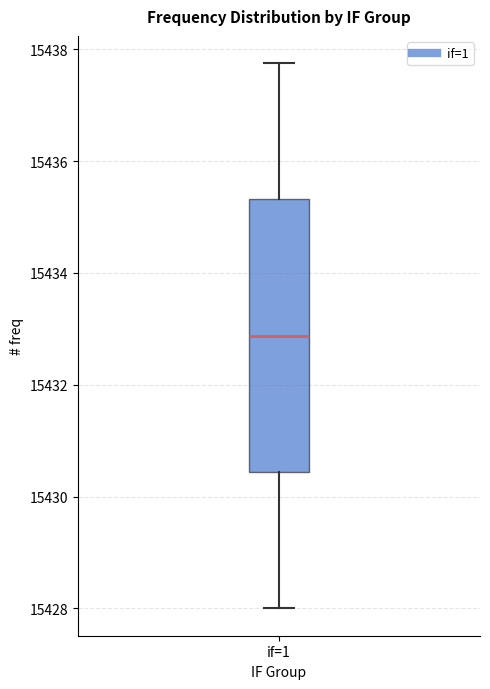

Transcribe this box plot: give where the median line is, the range the box spans, and where the two whiskers end, as read against the y-axis. The values are not printed on the chart, so give them approximately, as read against the axis.

median 15432.8, box 15430.4 to 15435.4, whiskers 15428.0 to 15437.8